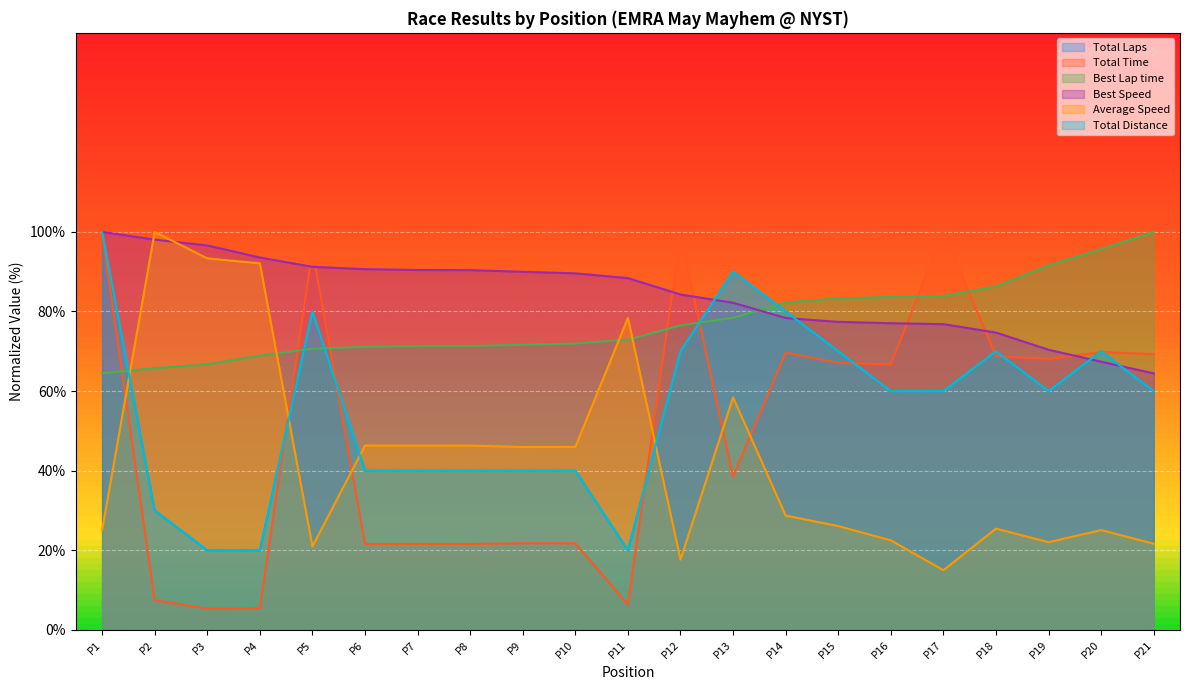

How many values in the Total Distance series are below 60?

9